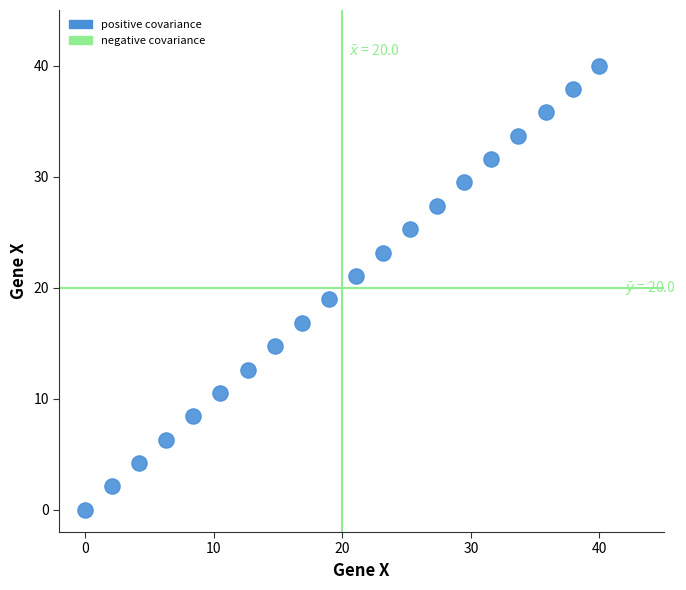

What is the range of Y values (max minus min)?

40.0